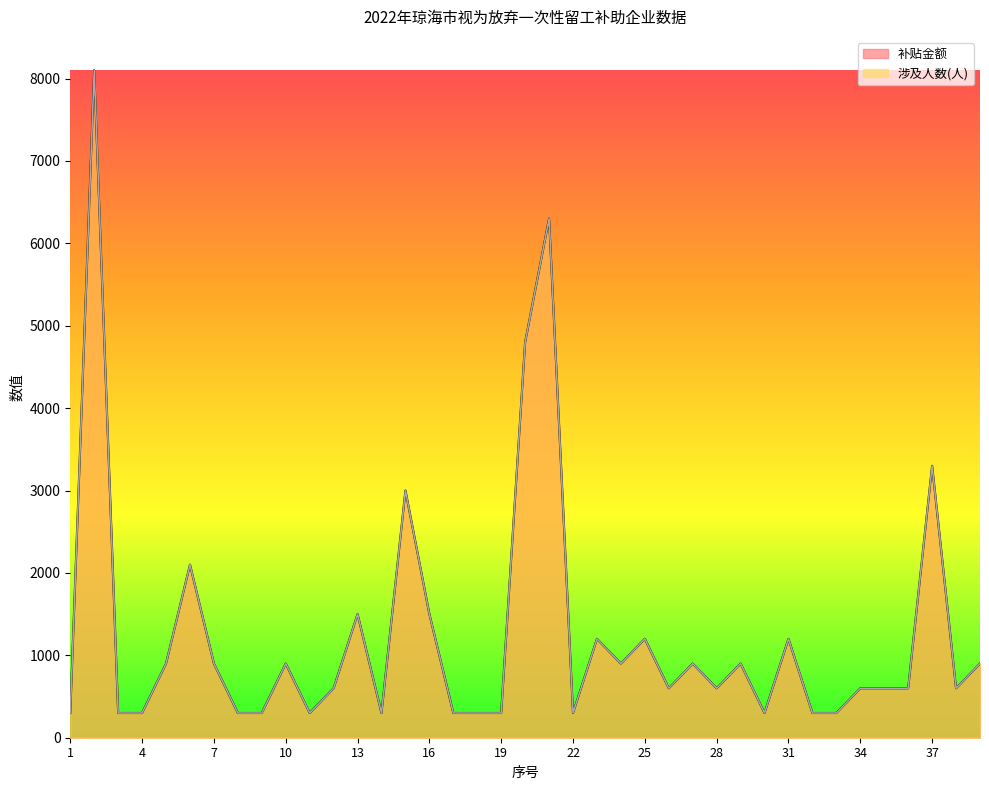

Reading left to right, extract all data points from this chart.

涉及人数(人): 300	8100	300	300	900	2100	900	300	300	900	300	600	1500	300	3000	1500	300	300	300	4800	6300	300	1200	900	1200	600	900	600	900	300	1200	300	300	600	600	600	3300	600	900
补贴金额: 300	8100	300	300	900	2100	900	300	300	900	300	600	1500	300	3000	1500	300	300	300	4800	6300	300	1200	900	1200	600	900	600	900	300	1200	300	300	600	600	600	3300	600	900